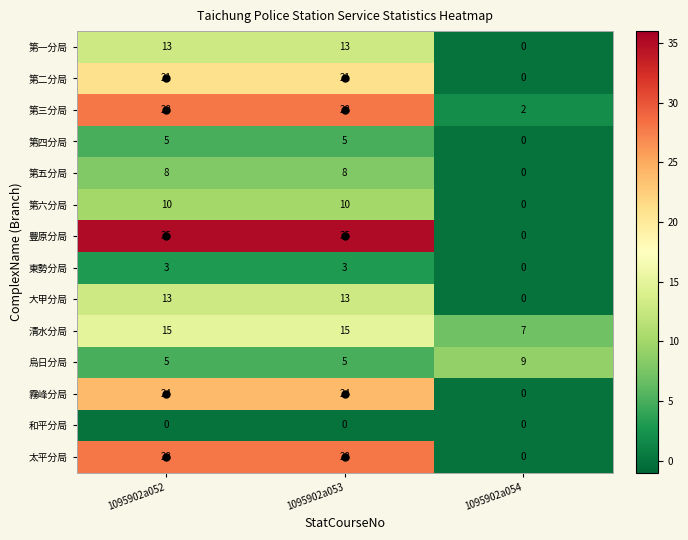

What is the minimum value for 烏日分局?

5